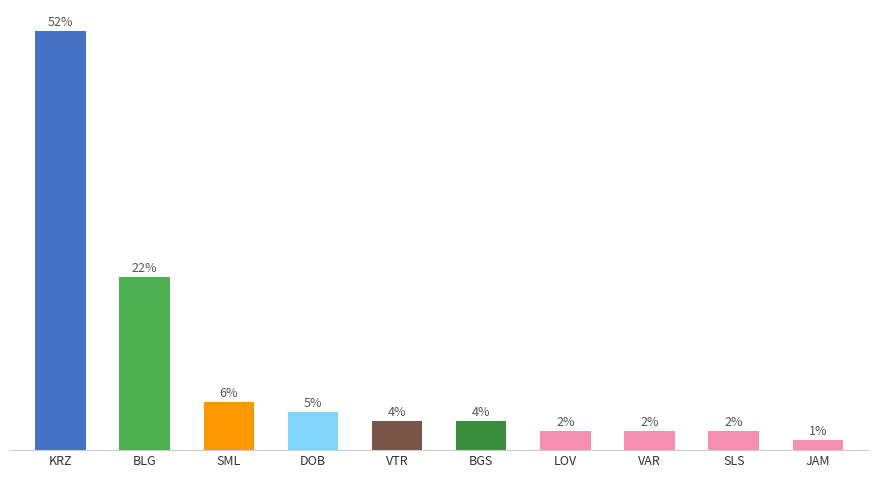

Does the chart contain any negative values?

No